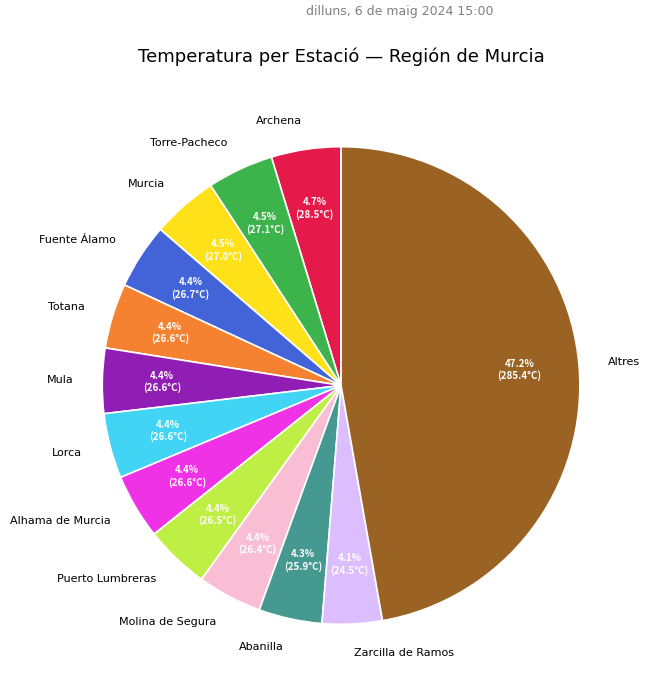

What is the largest slice in the pie chart?

Altres